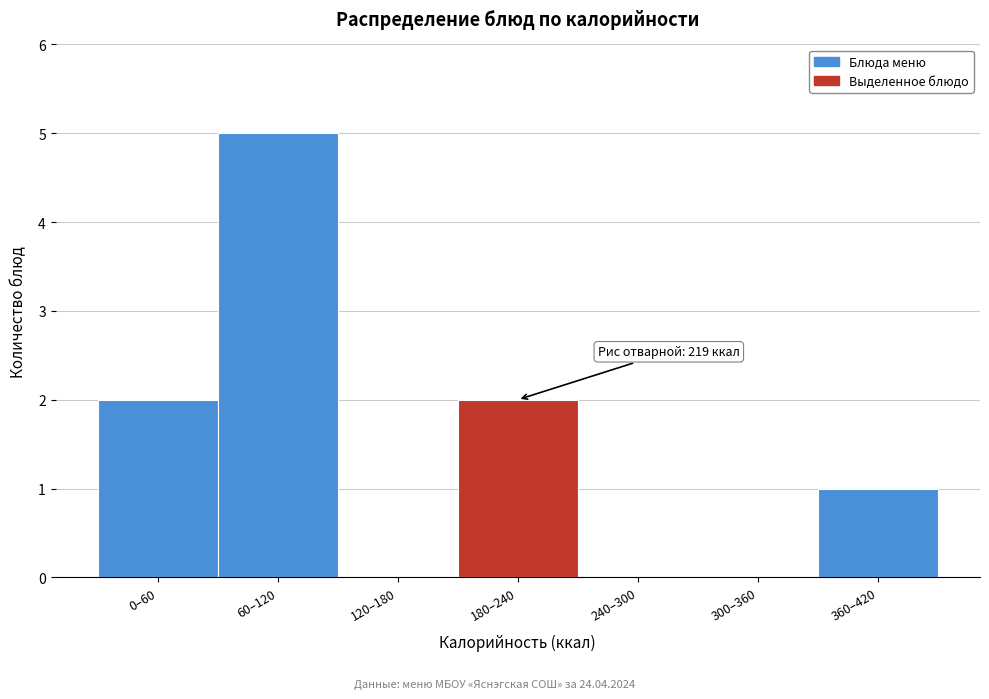

Reading left to right, what are all the values shown in this chart?

0–60=2	60–120=5	120–180=0	180–240=2	240–300=0	300–360=0	360–420=1